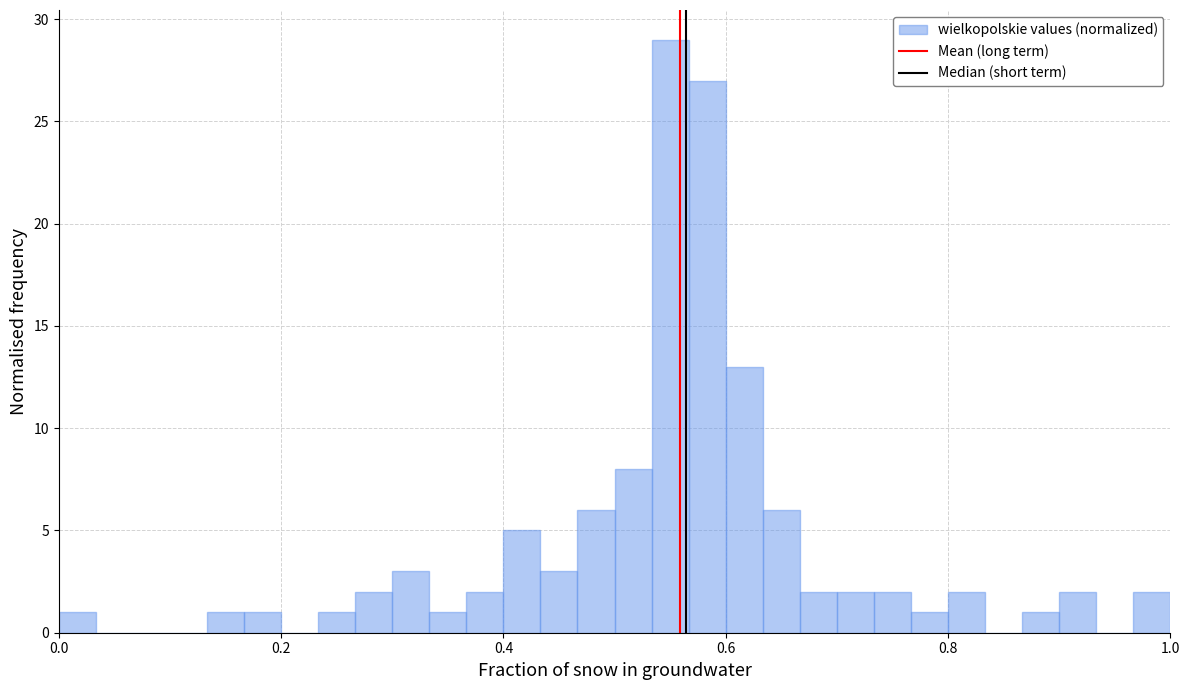

Read against the x-axis, roughly where is the centre of the tallest bar?

0.56